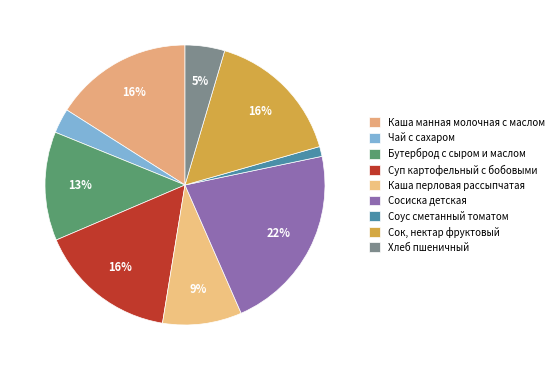

To the nearest percent, what is the difference between the largest and smallest slice percentages?

21%